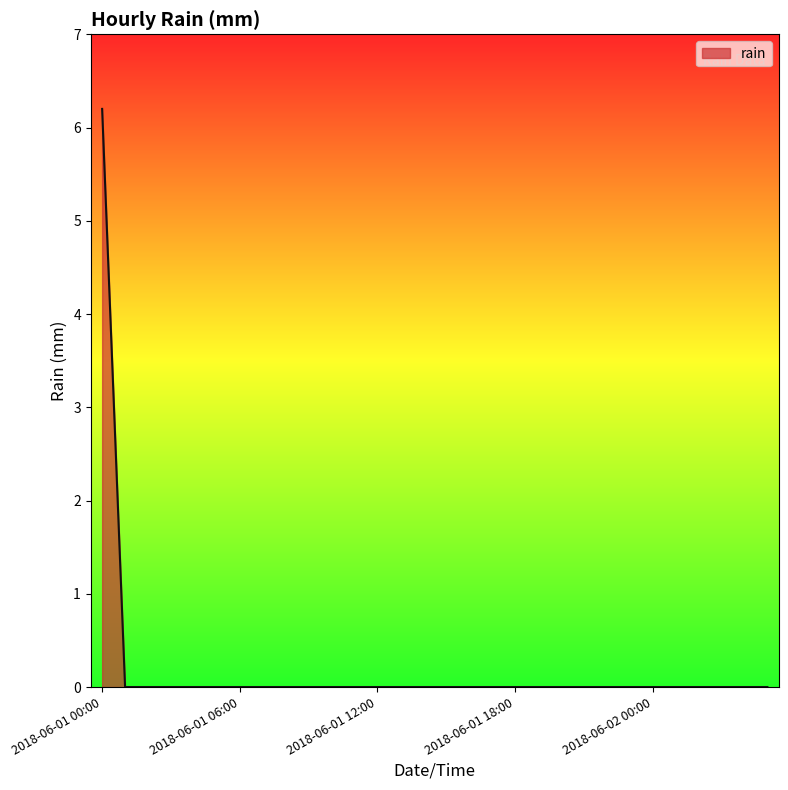

How many values are between 0 and 1?

29